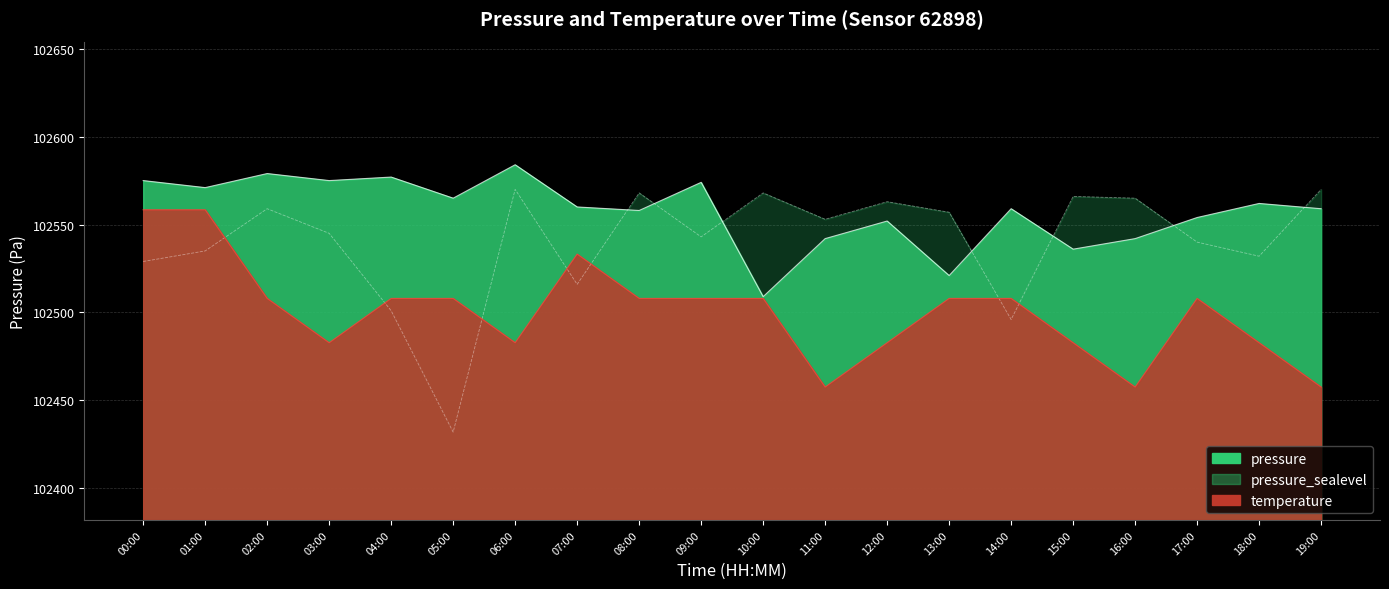

Reading right to left, transcribe all the data shown in this chart.

pressure: 102559.0	102562.0	102554.0	102542.0	102536.0	102559.0	102521.0	102552.0	102542.0	102509.0	102574.0	102558.0	102560.0	102584.0	102565.0	102577.0	102575.0	102579.0	102571.0	102575.0
temperature: 102457.6	102482.8	102508.0	102457.6	102482.8	102508.0	102508.0	102482.8	102457.6	102508.0	102508.0	102508.0	102533.2	102482.8	102508.0	102508.0	102482.8	102508.0	102558.4	102558.4